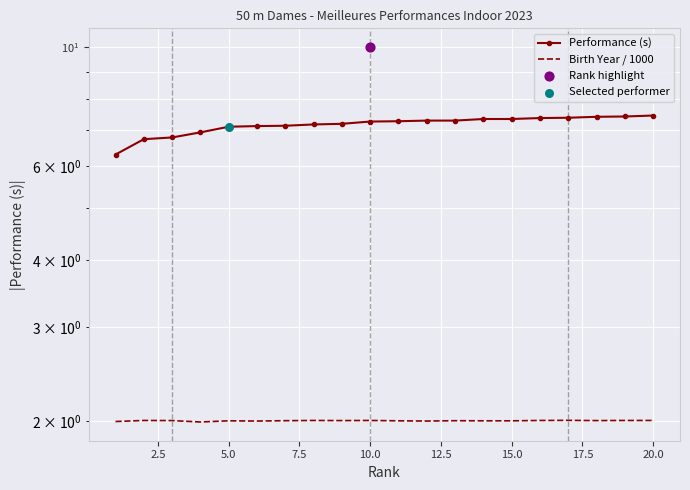

Which series has the largest total across all categories?

Performance (s)